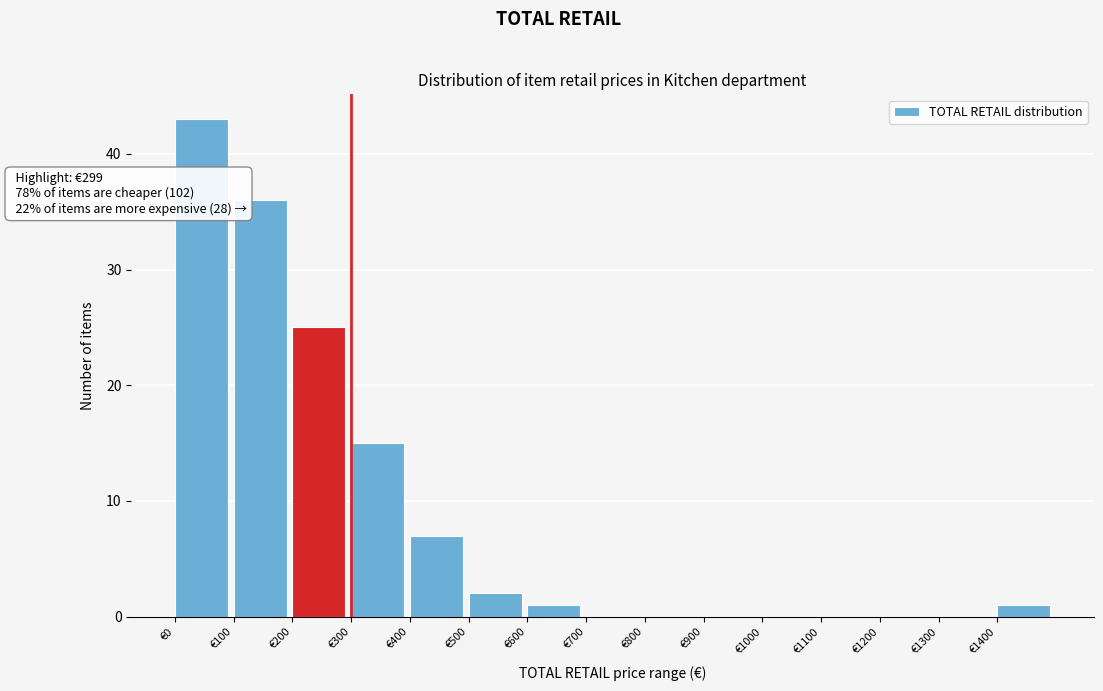

Over which range of the x-axis is the bar tallest?

0 to 100